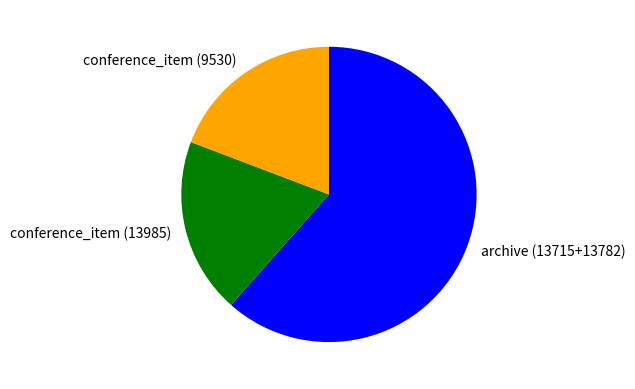

Do conference_item (13985) and conference_item (9530) together represent more than half of the pie?

No